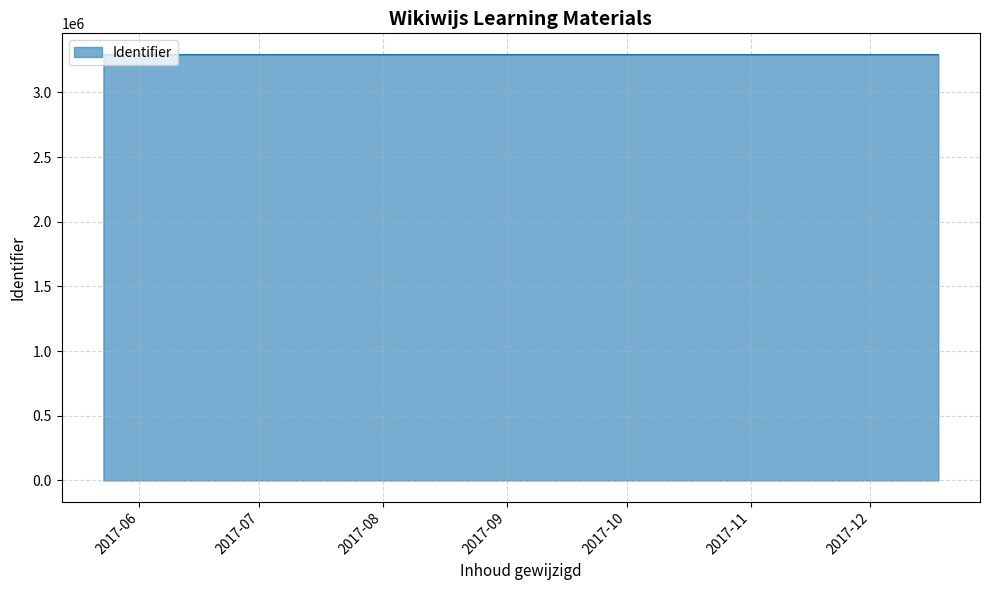

What is the sum of all values?

65853171